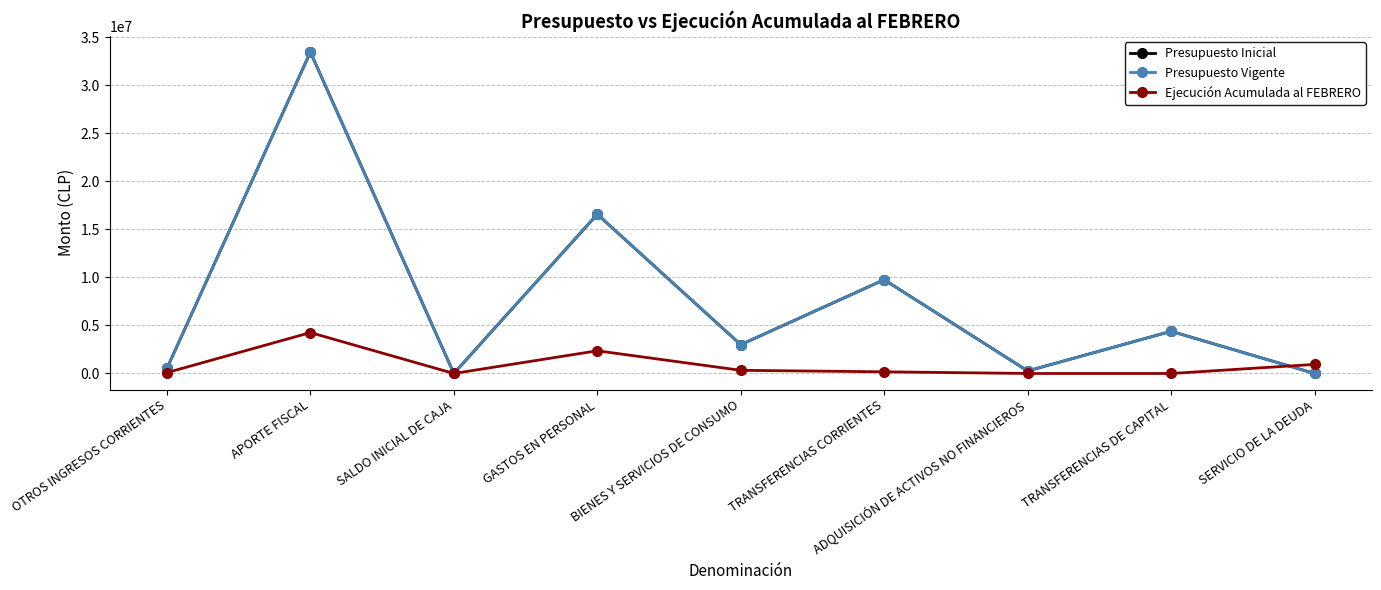

Count the number of data series in this chart.

3